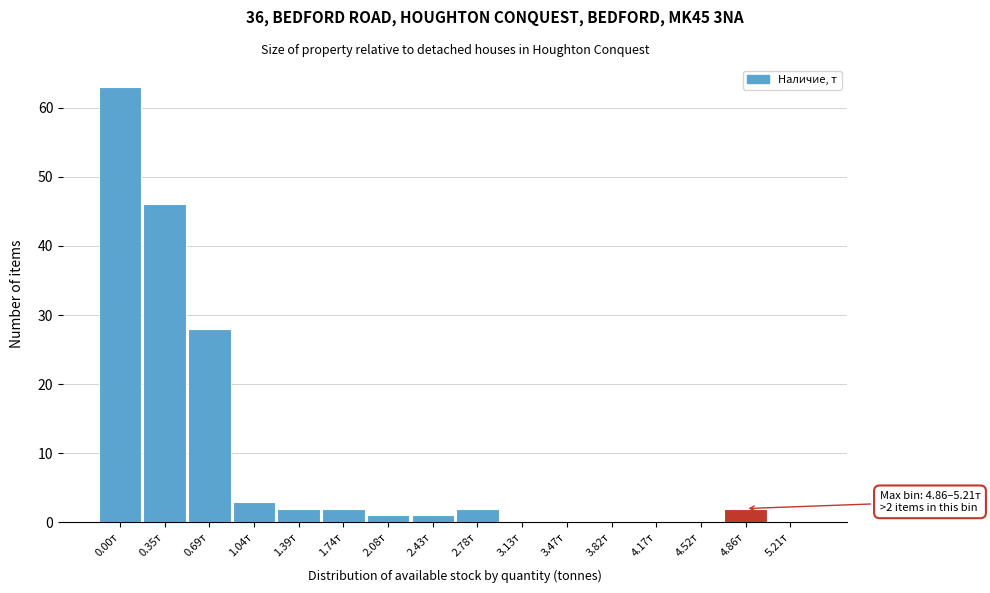

Reading left to right, extract all data points from this chart.

0.00т=63	0.35т=46	0.69т=28	1.04т=3	1.39т=2	1.74т=2	2.08т=1	2.43т=1	2.78т=2	3.13т=0	3.47т=0	3.82т=0	4.17т=0	4.52т=0	4.86т=2	5.21т=0